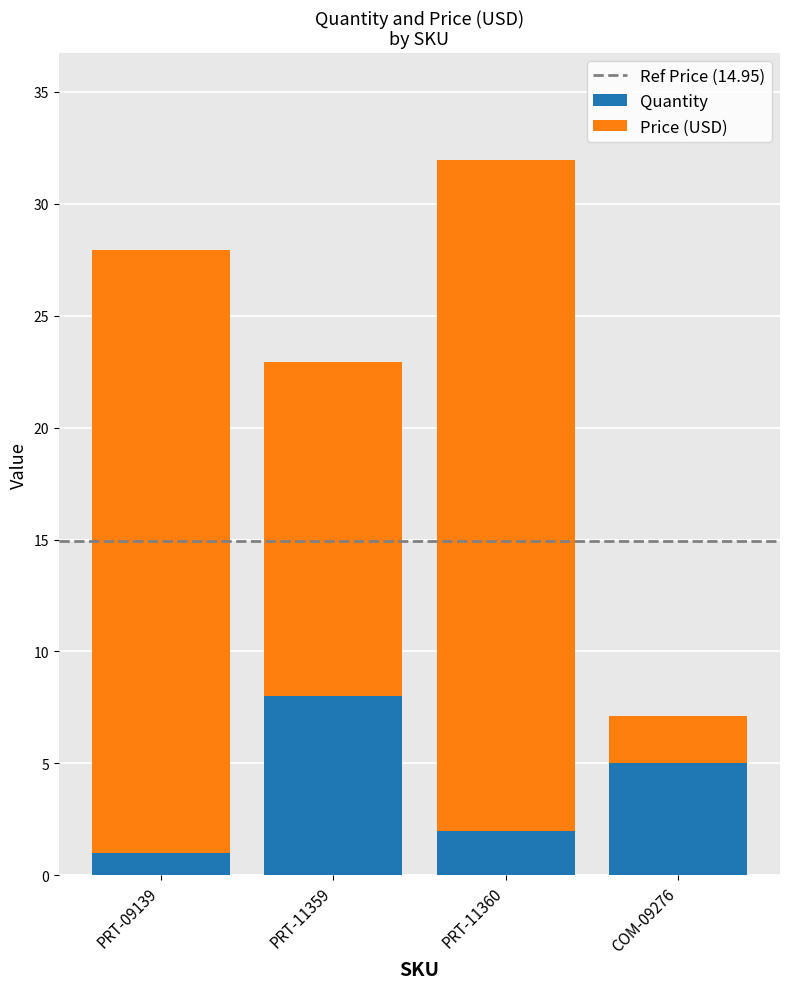

At which label does Quantity first exceed 5?

PRT-11359